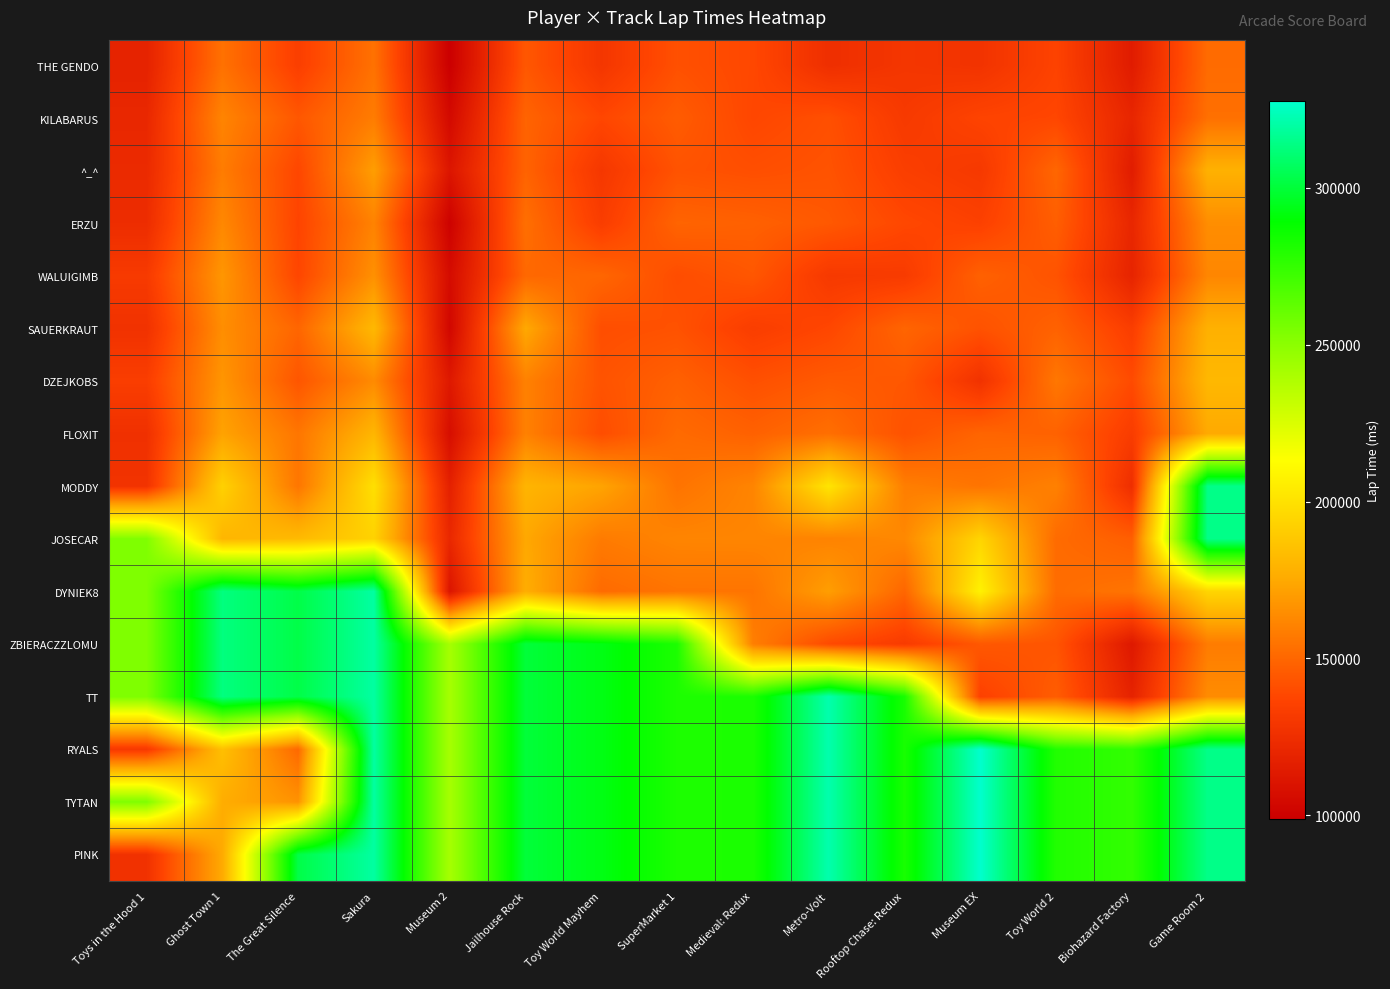

Reading right to left, list all the values displayed in this chart.

THE GENDO: Game Room 2=151880	Biohazard Factory=114664	Toy World 2=136299	Museum EX=127921	Rooftop Chase: Redux=129415	Metro-Volt=125454	Medieval: Redux=138439	SuperMarket 1=141776	Toy World Mayhem=129431	Jailhouse Rock=144401	Museum 2=98847	Sakura=154184	The Great Silence=134258	Ghost Town 1=154101	Toys in the Hood 1=118517
KILABARUS: Game Room 2=153502	Biohazard Factory=120242	Toy World 2=137875	Museum EX=136574	Rooftop Chase: Redux=131340	Metro-Volt=141462	Medieval: Redux=137891	SuperMarket 1=146180	Toy World Mayhem=137955	Jailhouse Rock=149069	Museum 2=104605	Sakura=158218	The Great Silence=144305	Ghost Town 1=161182	Toys in the Hood 1=121269
^_^: Game Room 2=178617	Biohazard Factory=115164	Toy World 2=150050	Museum EX=130895	Rooftop Chase: Redux=134108	Metro-Volt=142772	Medieval: Redux=141127	SuperMarket 1=142757	Toy World Mayhem=130231	Jailhouse Rock=148820	Museum 2=111206	Sakura=170667	The Great Silence=138022	Ghost Town 1=158155	Toys in the Hood 1=122685
ERZU: Game Room 2=164637	Biohazard Factory=120814	Toy World 2=147041	Museum EX=135263	Rooftop Chase: Redux=138436	Metro-Volt=144798	Medieval: Redux=147874	SuperMarket 1=149133	Toy World Mayhem=133358	Jailhouse Rock=153233	Museum 2=100280	Sakura=160522	The Great Silence=136983	Ghost Town 1=162547	Toys in the Hood 1=124239
WALUIGIMB: Game Room 2=161978	Biohazard Factory=119254	Toy World 2=142834	Museum EX=147969	Rooftop Chase: Redux=132289	Metro-Volt=131172	Medieval: Redux=144211	SuperMarket 1=140461	Toy World Mayhem=149923	Jailhouse Rock=150724	Museum 2=105821	Sakura=165756	The Great Silence=137702	Ghost Town 1=167837	Toys in the Hood 1=131724
SAUERKRAUT: Game Room 2=178367	Biohazard Factory=133683	Toy World 2=148364	Museum EX=142455	Rooftop Chase: Redux=149438	Metro-Volt=137977	Medieval: Redux=133617	SuperMarket 1=142387	Toy World Mayhem=140922	Jailhouse Rock=174834	Museum 2=103162	Sakura=181694	The Great Silence=149751	Ghost Town 1=164747	Toys in the Hood 1=127047
DZEJKOBS: Game Room 2=181664	Biohazard Factory=139657	Toy World 2=156274	Museum EX=127400	Rooftop Chase: Redux=144381	Metro-Volt=145541	Medieval: Redux=141636	SuperMarket 1=147878	Toy World Mayhem=142829	Jailhouse Rock=160037	Museum 2=112994	Sakura=163532	The Great Silence=143769	Ghost Town 1=167611	Toys in the Hood 1=133608
FLOXIT: Game Room 2=175230	Biohazard Factory=133031	Toy World 2=148373	Museum EX=149425	Rooftop Chase: Redux=142452	Metro-Volt=153204	Medieval: Redux=148036	SuperMarket 1=151495	Toy World Mayhem=140564	Jailhouse Rock=159875	Museum 2=107147	Sakura=180569	The Great Silence=155826	Ghost Town 1=172448	Toys in the Hood 1=126310
MODDY: Game Room 2=314751	Biohazard Factory=125065	Toy World 2=159847	Museum EX=155184	Rooftop Chase: Redux=158901	Metro-Volt=201624	Medieval: Redux=161192	SuperMarket 1=154866	Toy World Mayhem=172931	Jailhouse Rock=180031	Museum 2=117360	Sakura=199389	The Great Silence=155789	Ghost Town 1=192952	Toys in the Hood 1=127704
JOSECAR: Game Room 2=314751	Biohazard Factory=147113	Toy World 2=151771	Museum EX=194542	Rooftop Chase: Redux=162647	Metro-Volt=160659	Medieval: Redux=161557	SuperMarket 1=161351	Toy World Mayhem=157618	Jailhouse Rock=174531	Museum 2=121467	Sakura=193365	The Great Silence=182599	Ghost Town 1=180512	Toys in the Hood 1=253608
DYNIEK8: Game Room 2=194751	Biohazard Factory=155292	Toy World 2=152112	Museum EX=207464	Rooftop Chase: Redux=149948	Metro-Volt=170705	Medieval: Redux=155269	SuperMarket 1=155175	Toy World Mayhem=151609	Jailhouse Rock=176831	Museum 2=110849	Sakura=319389	The Great Silence=302599	Ghost Town 1=312952	Toys in the Hood 1=253608
ZBIERACZZLOMU: Game Room 2=158037	Biohazard Factory=112978	Toy World 2=143333	Museum EX=144678	Rooftop Chase: Redux=132202	Metro-Volt=139446	Medieval: Redux=159013	SuperMarket 1=281351	Toy World Mayhem=292931	Jailhouse Rock=300031	Museum 2=241467	Sakura=319389	The Great Silence=302599	Ghost Town 1=312952	Toys in the Hood 1=253608
TT: Game Room 2=164054	Biohazard Factory=118661	Toy World 2=146476	Museum EX=135445	Rooftop Chase: Redux=282647	Metro-Volt=321624	Medieval: Redux=281557	SuperMarket 1=281351	Toy World Mayhem=292931	Jailhouse Rock=300031	Museum 2=241467	Sakura=319389	The Great Silence=302599	Ghost Town 1=312952	Toys in the Hood 1=253608
RYALS: Game Room 2=314751	Biohazard Factory=275292	Toy World 2=279847	Museum EX=327464	Rooftop Chase: Redux=282647	Metro-Volt=321624	Medieval: Redux=281557	SuperMarket 1=281351	Toy World Mayhem=292931	Jailhouse Rock=300031	Museum 2=241467	Sakura=319389	The Great Silence=150901	Ghost Town 1=185165	Toys in the Hood 1=130883
TYTAN: Game Room 2=314751	Biohazard Factory=275292	Toy World 2=279847	Museum EX=327464	Rooftop Chase: Redux=282647	Metro-Volt=321624	Medieval: Redux=281557	SuperMarket 1=281351	Toy World Mayhem=292931	Jailhouse Rock=300031	Museum 2=241467	Sakura=319389	The Great Silence=166432	Ghost Town 1=176691	Toys in the Hood 1=253608
PINK: Game Room 2=314751	Biohazard Factory=275292	Toy World 2=279847	Museum EX=327464	Rooftop Chase: Redux=282647	Metro-Volt=321624	Medieval: Redux=281557	SuperMarket 1=281351	Toy World Mayhem=292931	Jailhouse Rock=300031	Museum 2=241467	Sakura=319389	The Great Silence=302599	Ghost Town 1=175344	Toys in the Hood 1=126863